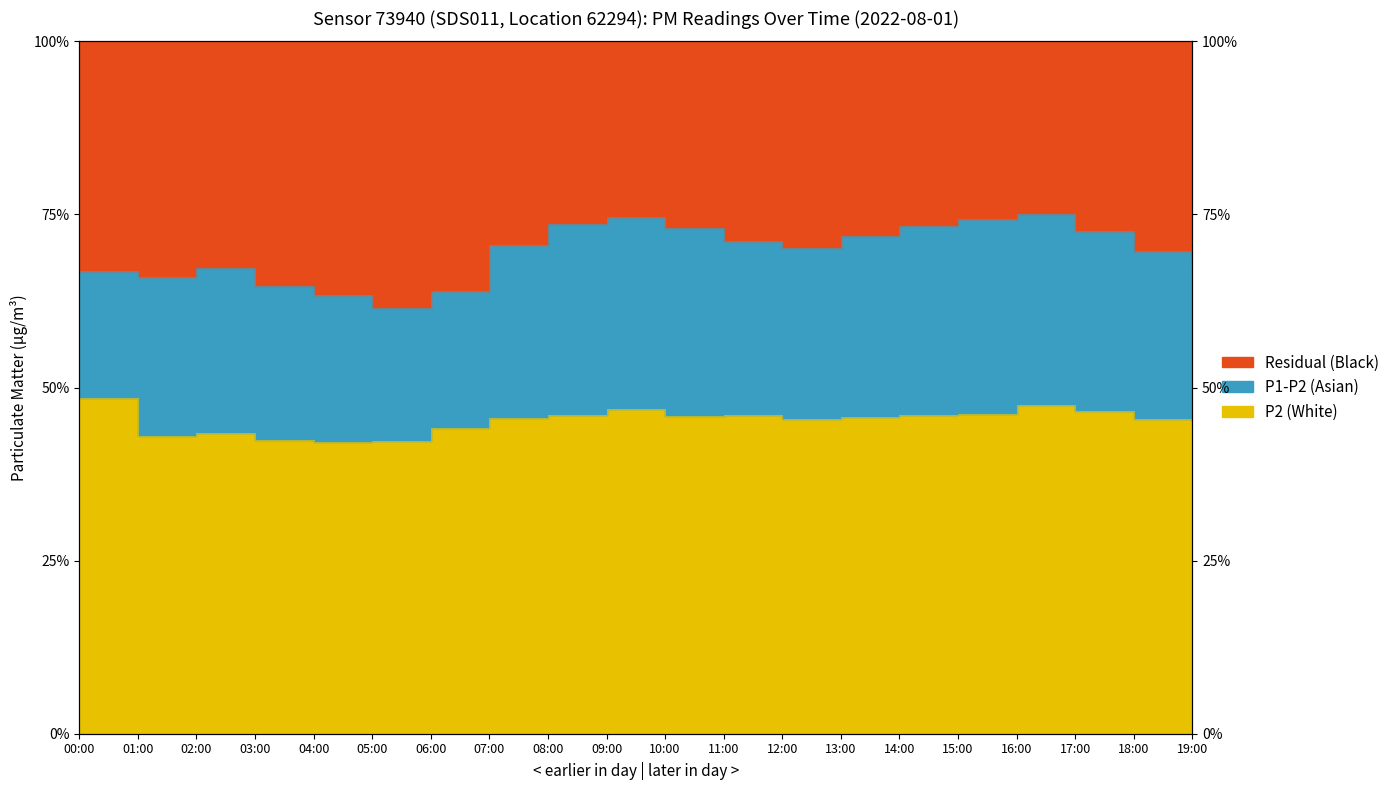

What position from the left is 04:00?

5